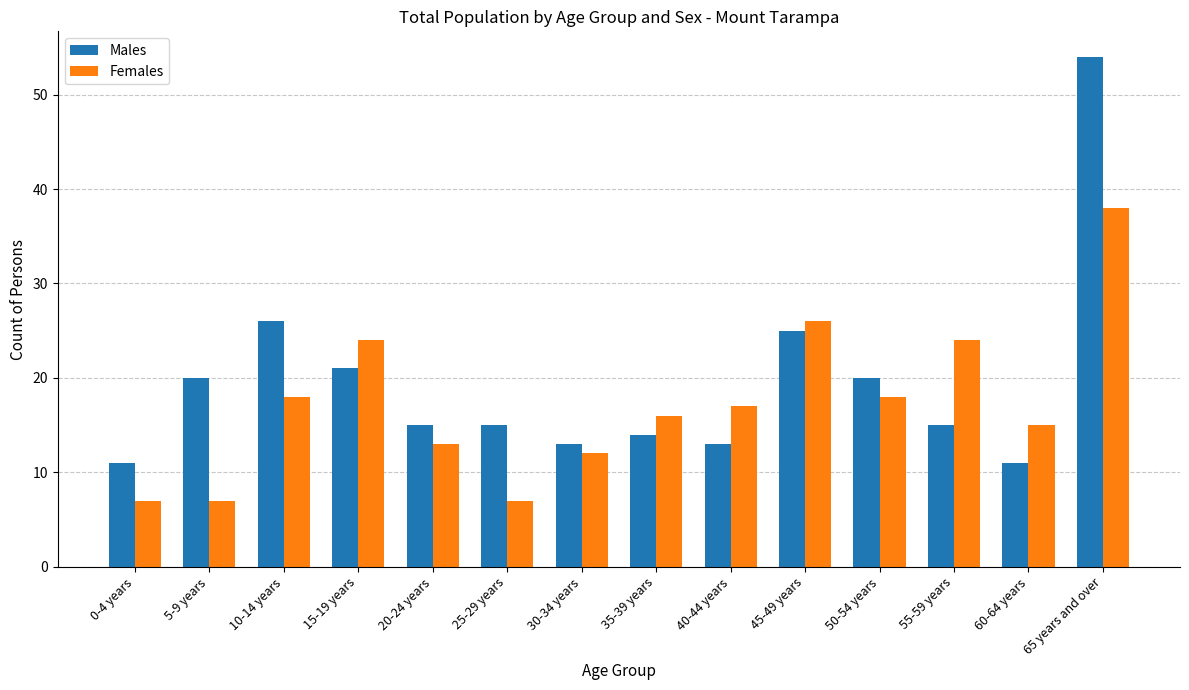

How many data points in Females are less than 17?

7